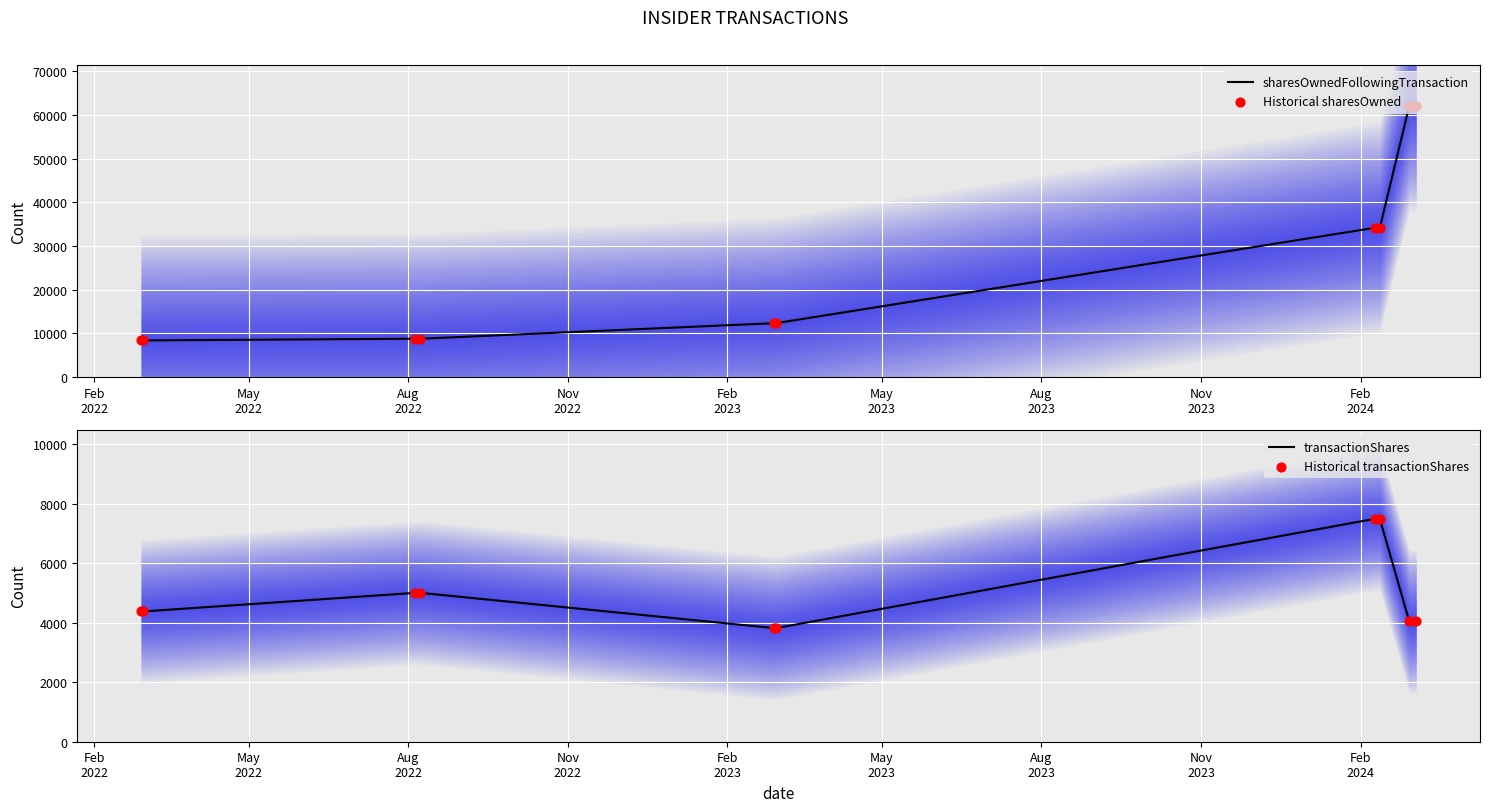

Which series reaches the minimum Y coordinate?

transactionShares